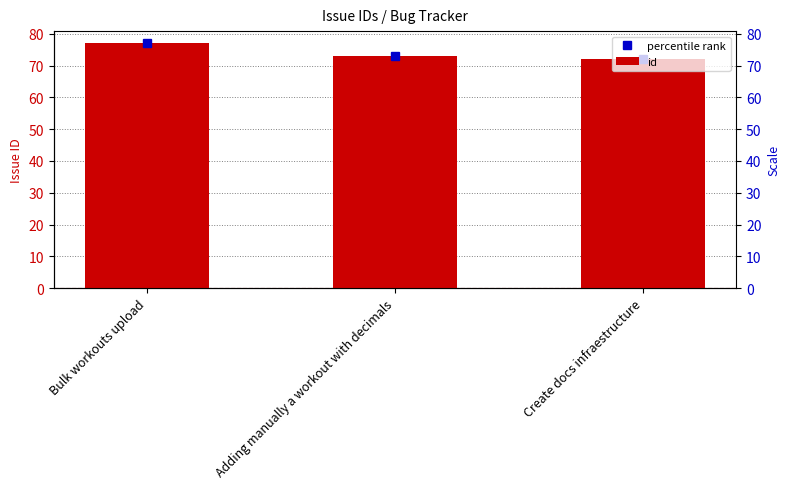

What is the average value of the percentile rank series?

74